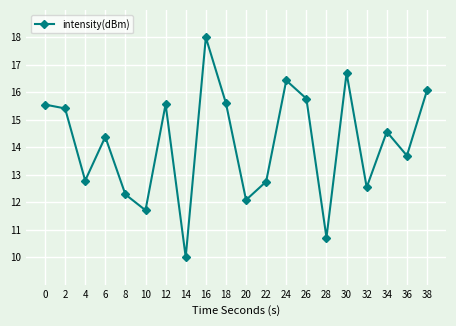

Approximately how many times larger is the value at 28 compared to 20?

0.9